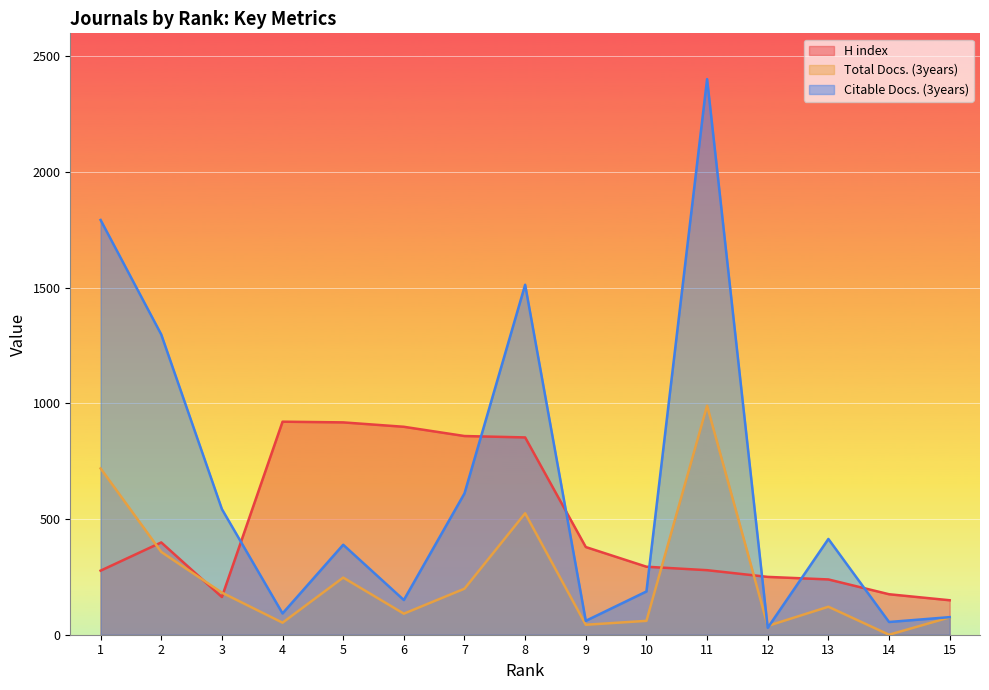

Read the H index value at 5, to the nearest 50.

900